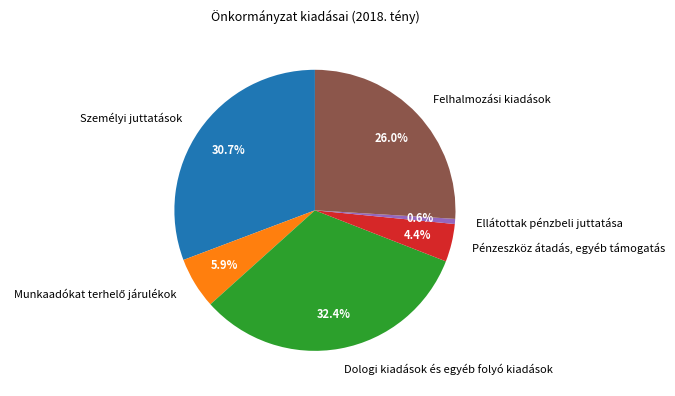

How many segments does this pie chart have?

6